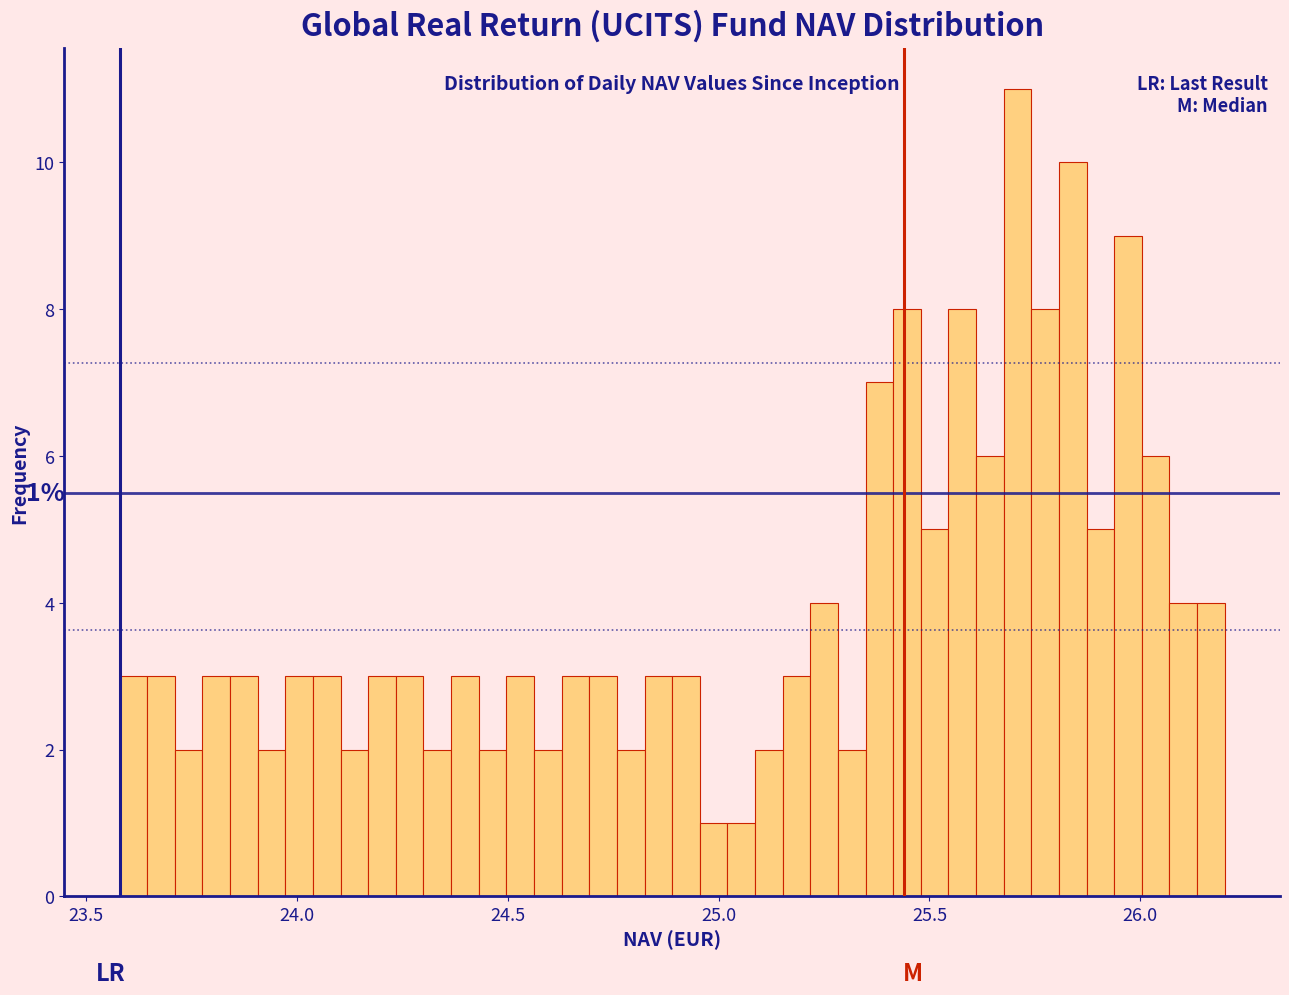

Around what value on the x-axis is the tallest bar? Give the approximate position of its centre, as read against the axis.

25.70